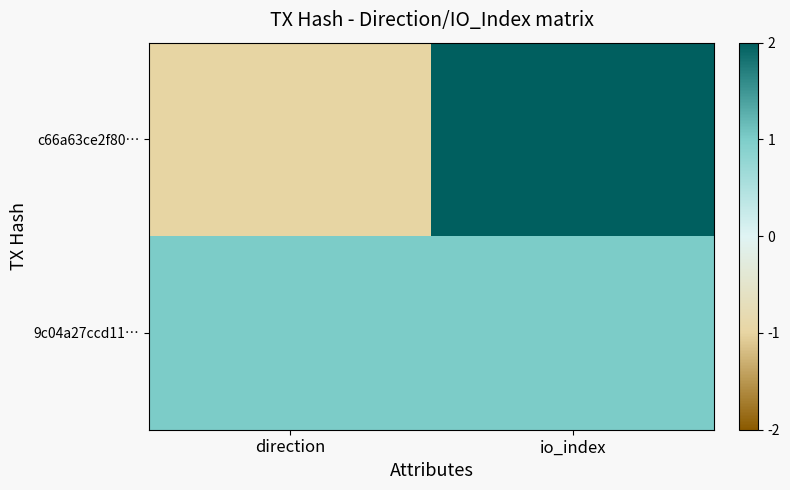

Between direction and io_index, which series saw the biggest shift?

c66a63ce2f80…